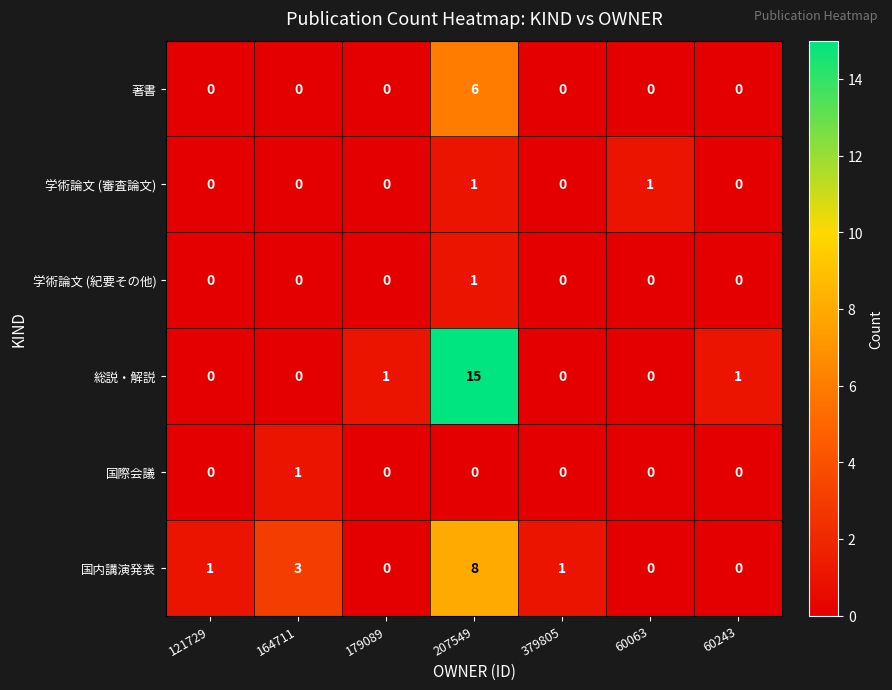

Count the number of data series in this chart.

6